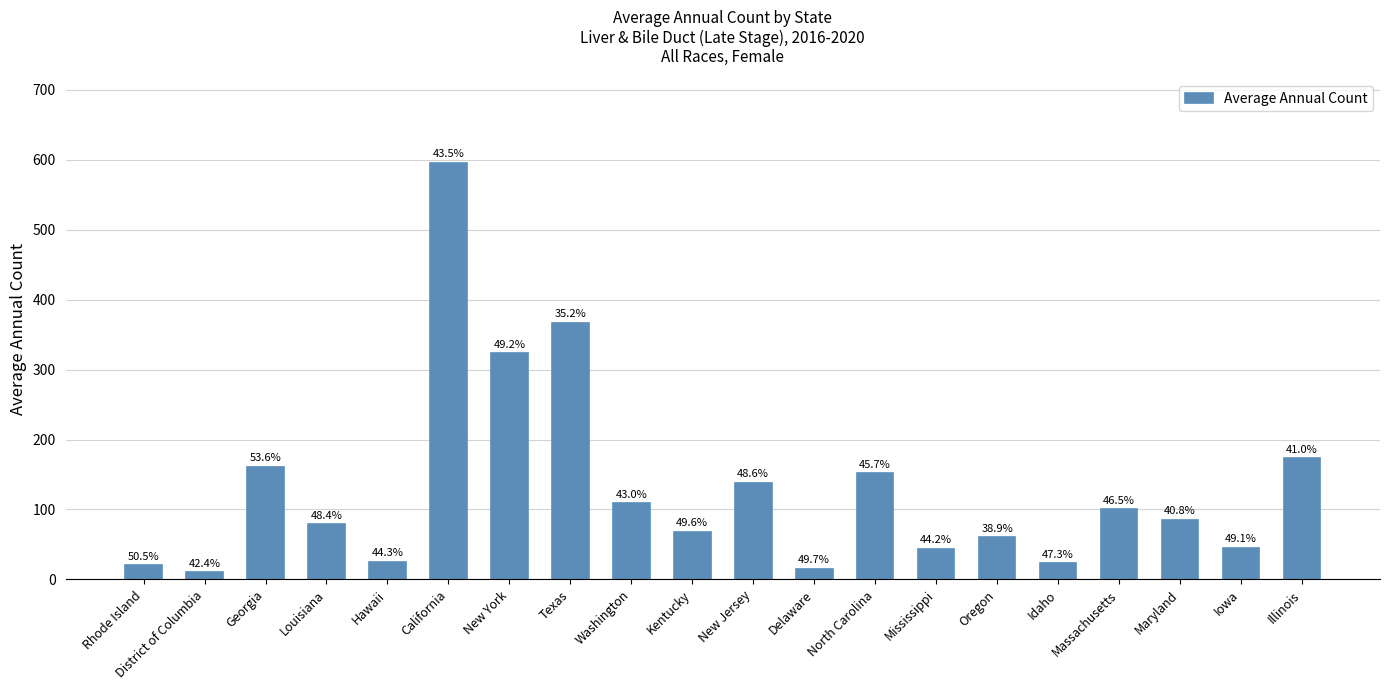

How many bars are there in total?

20